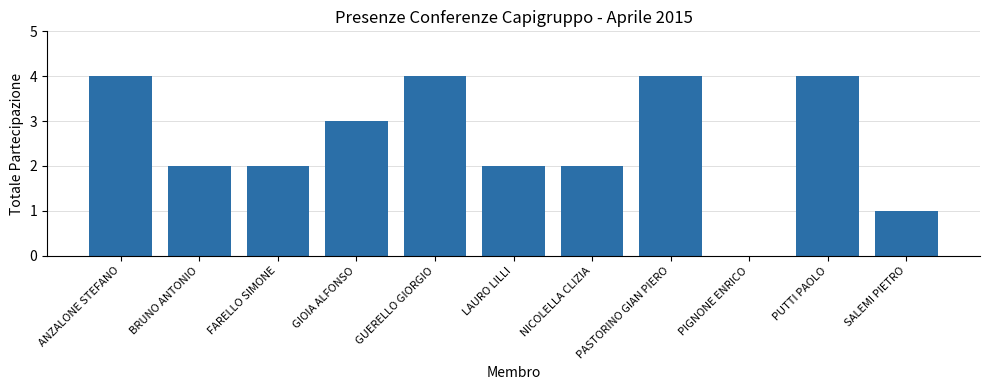

Between ANZALONE STEFANO and FARELLO SIMONE, which is larger?

ANZALONE STEFANO